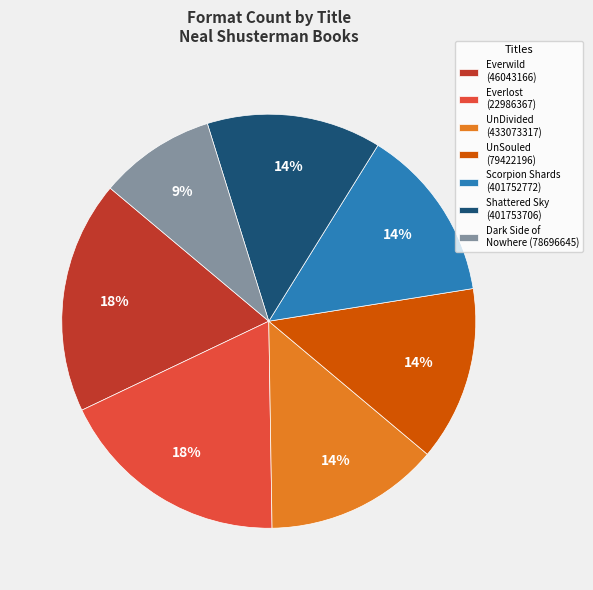

Is the sum of UnSouled (79422196) and Dark Side of Nowhere (78696645) greater than half?

No